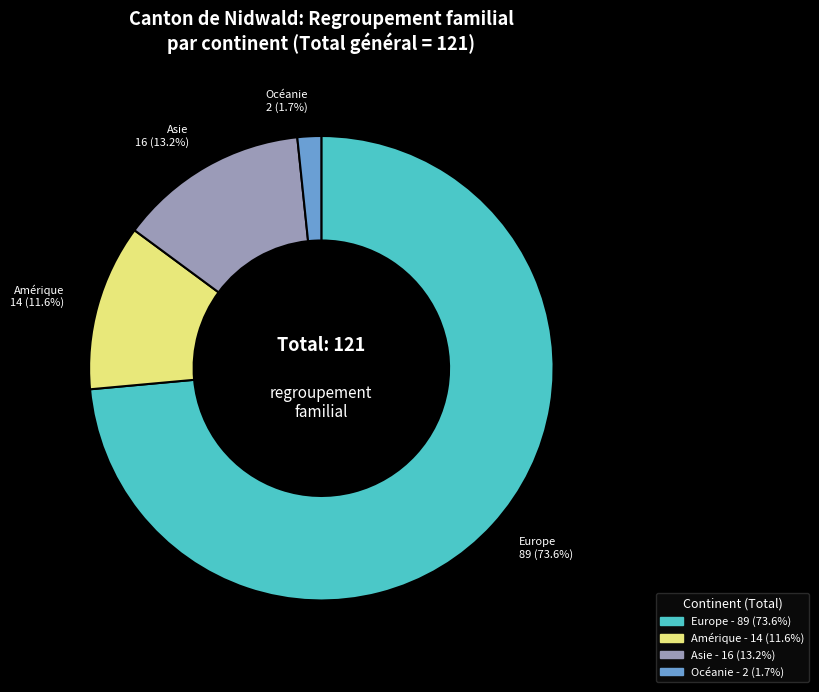

Is there a majority slice in this chart?

Yes